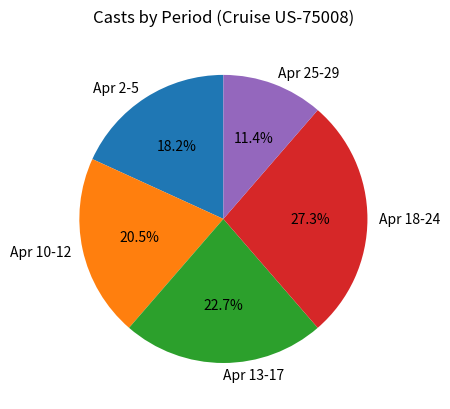

Which has a higher value, Apr 25-29 or Apr 2-5?

Apr 2-5